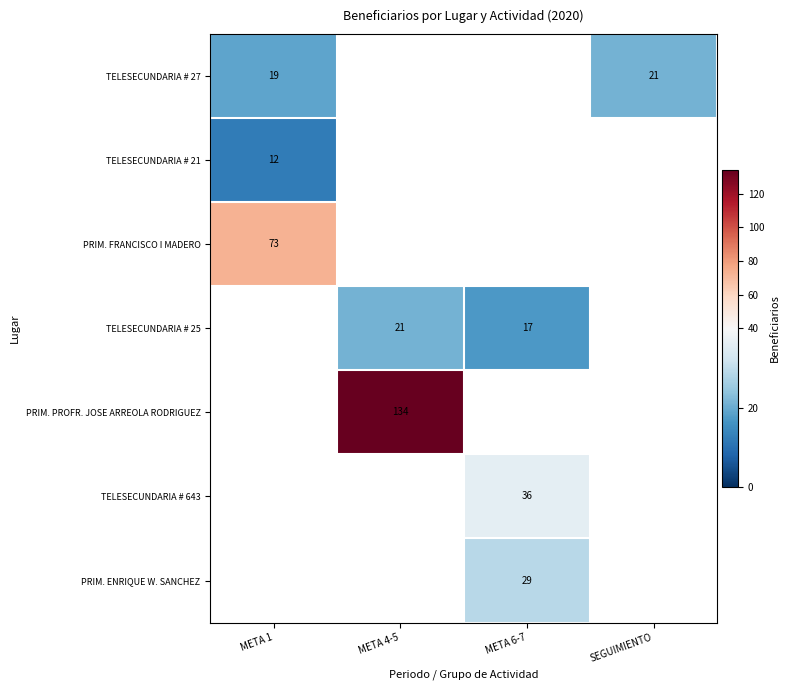

The value of PRIM. ENRIQUE W. SANCHEZ at META 6-7 is 29. True or false?

True